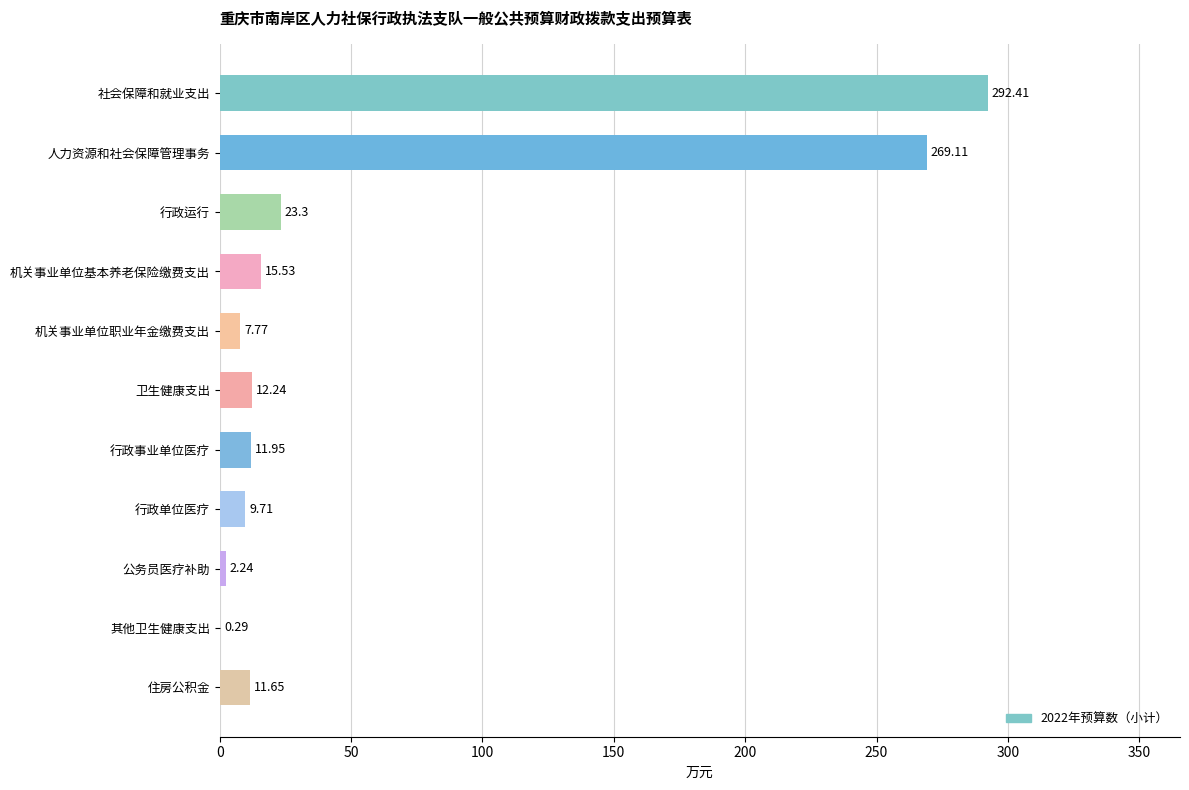

Which category has the highest value across all series?

社会保障和就业支出